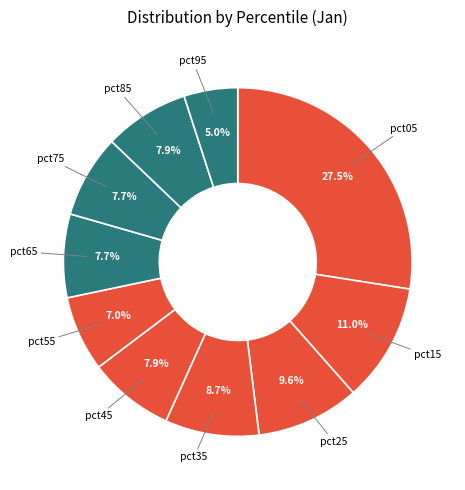

Which slice is the largest?

pct05